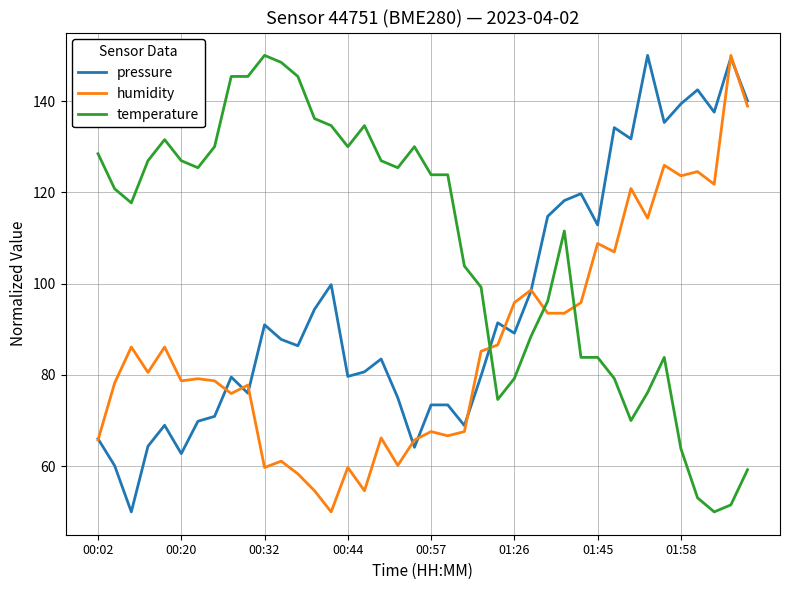

Which series ends up on top after the final intersection of pressure and temperature?

pressure